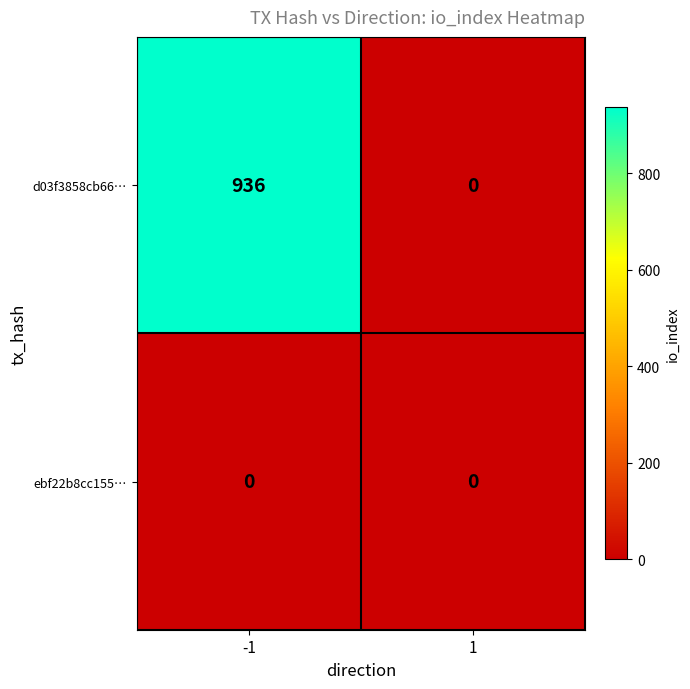

What is the spread (max minus min) of values at -1?

936